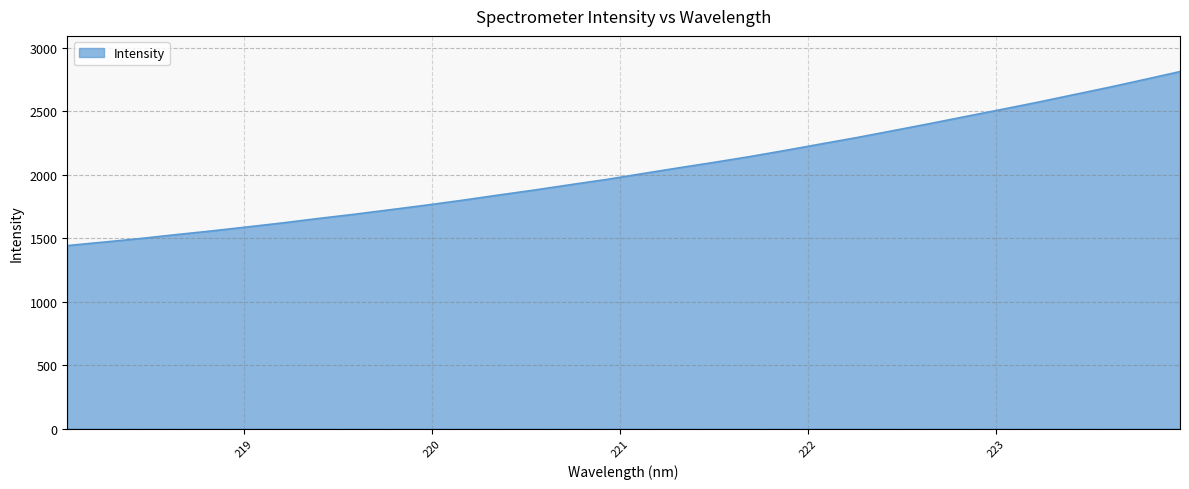

What is the maximum value shown in the chart?

2812.9